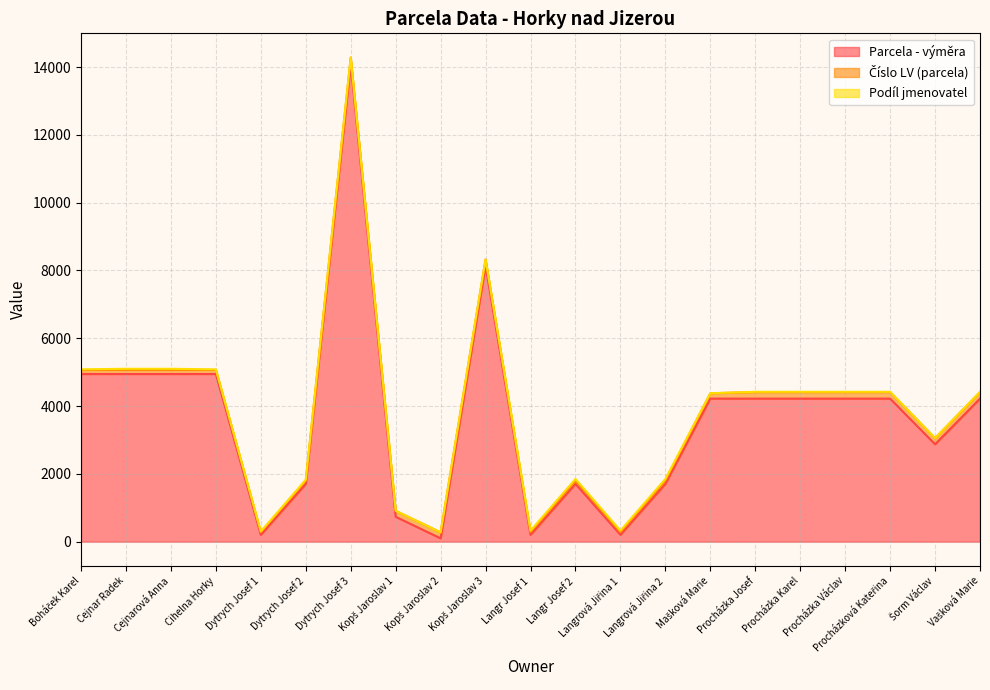

What is the sum of all Podíl jmenovatel values?

379